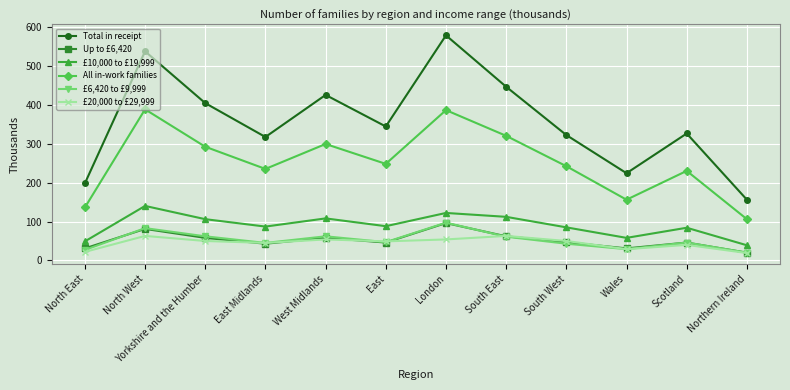

True or false: Up to £6,420 and £10,000 to £19,999 cross at least once.

False